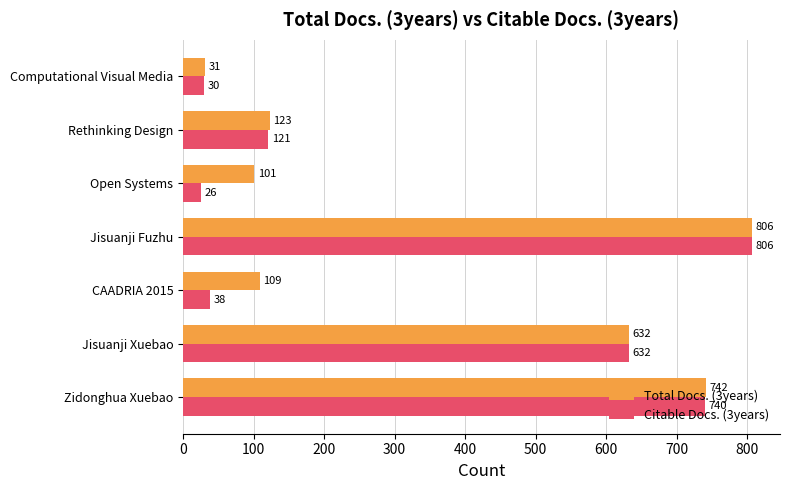

How many values in the Total Docs. (3years) series are below 123?

3